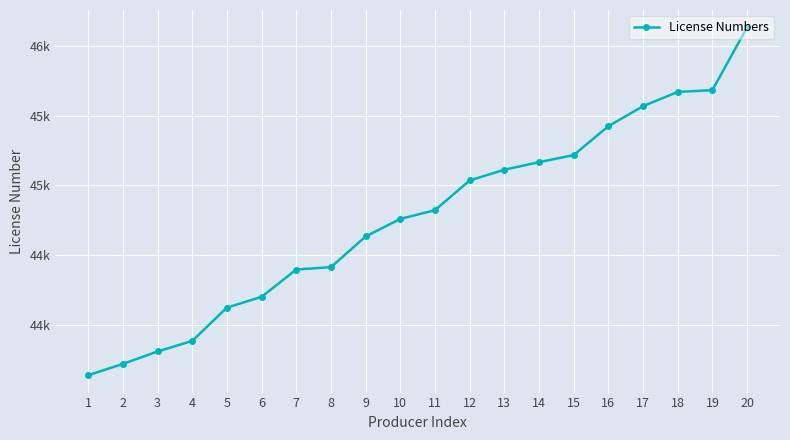

Does the chart have visible grid lines?

Yes